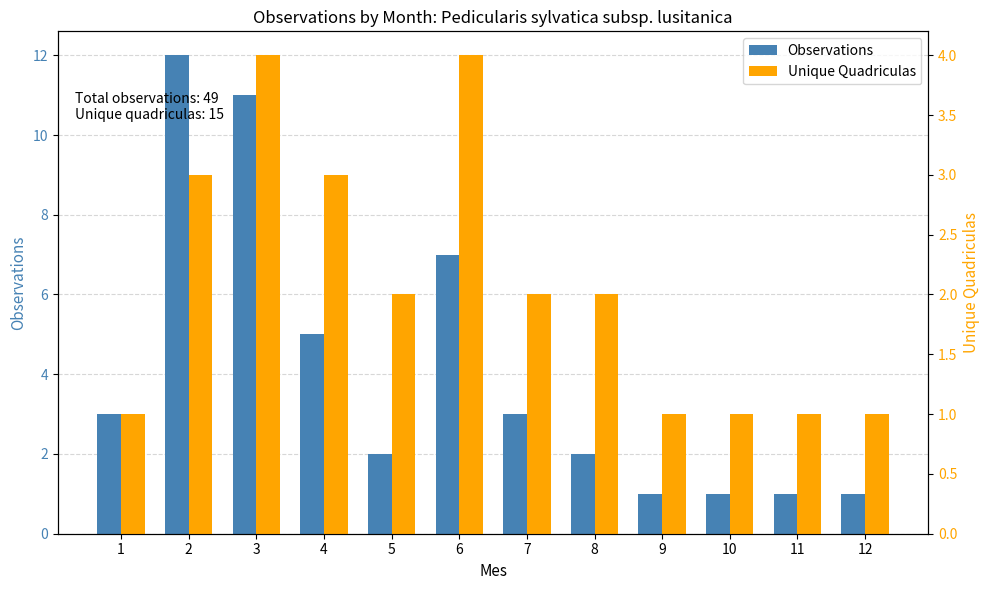

True or false: Unique Quadriculas has a value of 1 at 9.

True